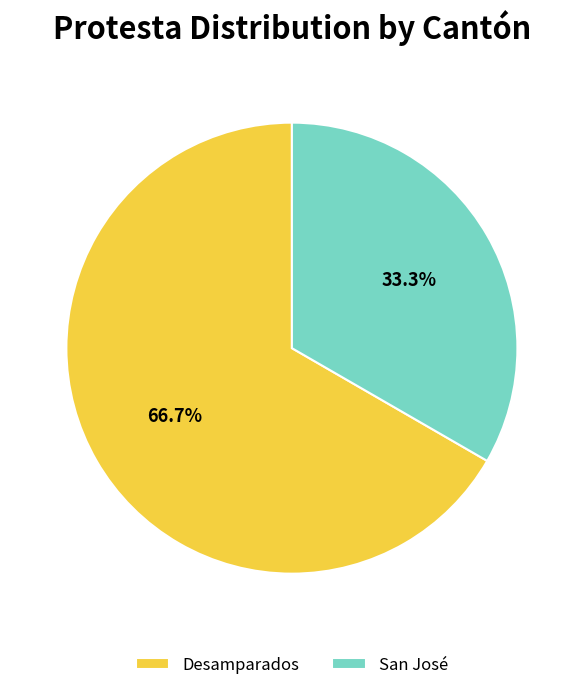

What is the ratio of the value at San José to the value at Desamparados?

0.5